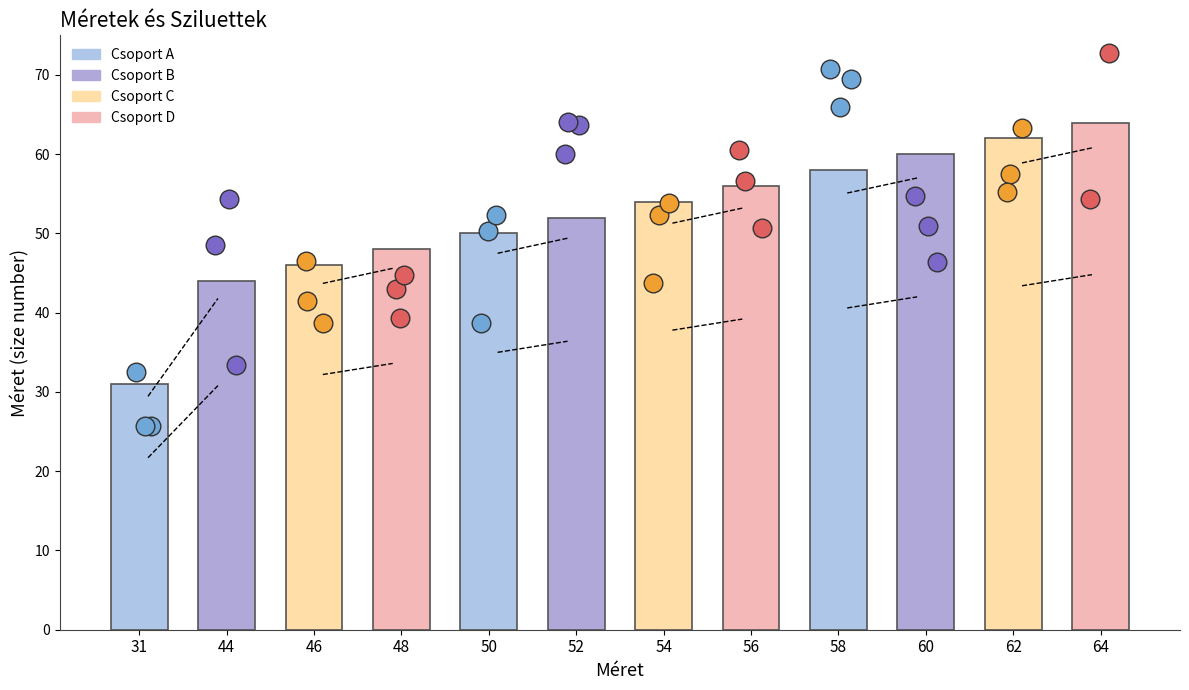

What is the change in value from 48 to 62?

+14